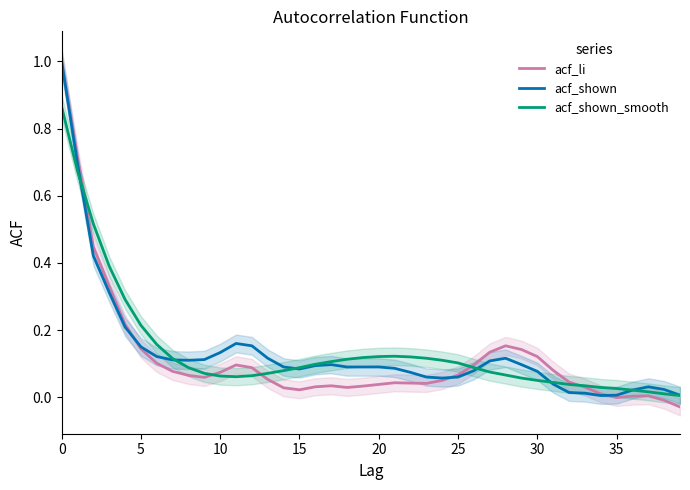

What is the value of the acf_shown point at the 22nd from the left?

0.1